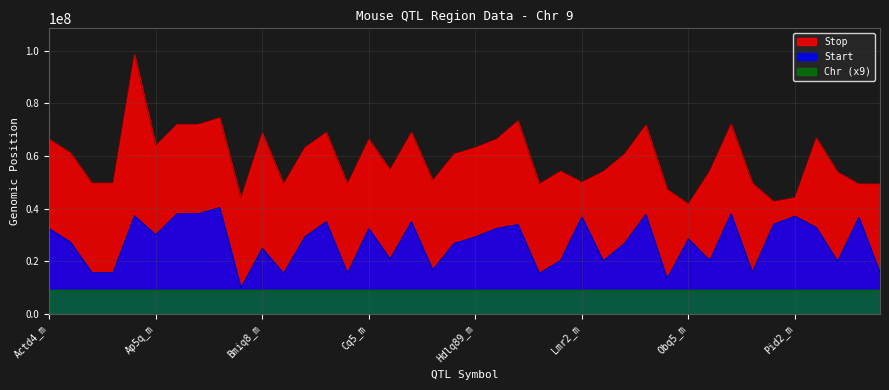

True or false: Start has more than 0 interior local peaks.

True